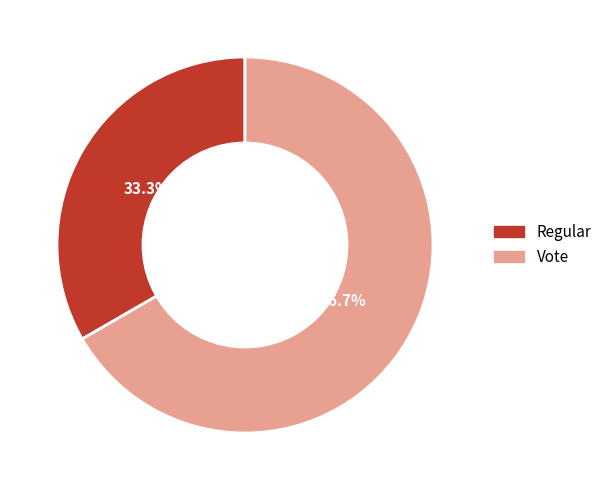

Approximately how many times larger is the value at Vote compared to Regular?

2.0